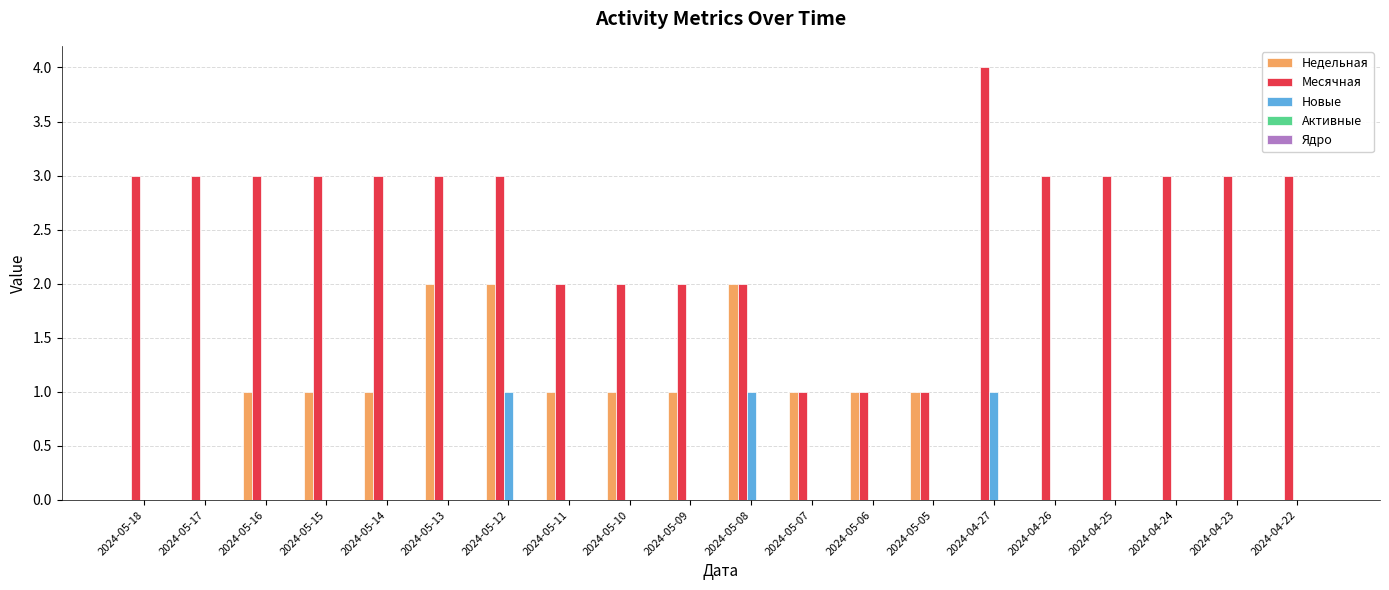

The value of Месячная at 2024-05-15 is 5. True or false?

False